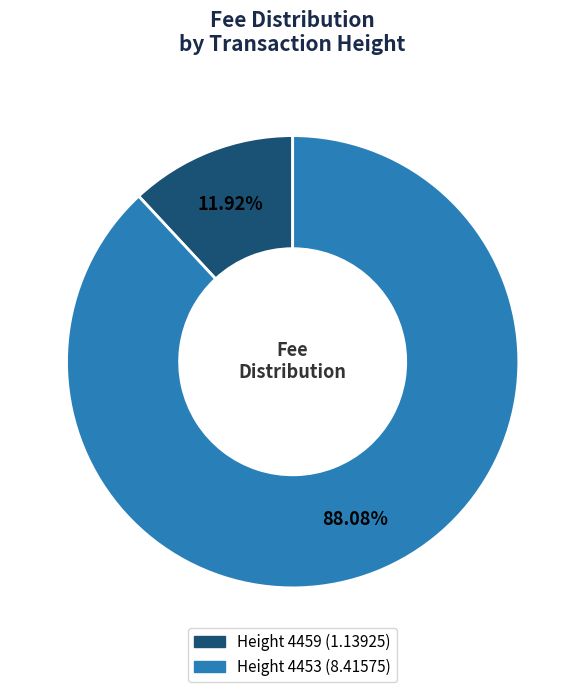

Which has a higher value, Height 4459 or Height 4453?

Height 4453